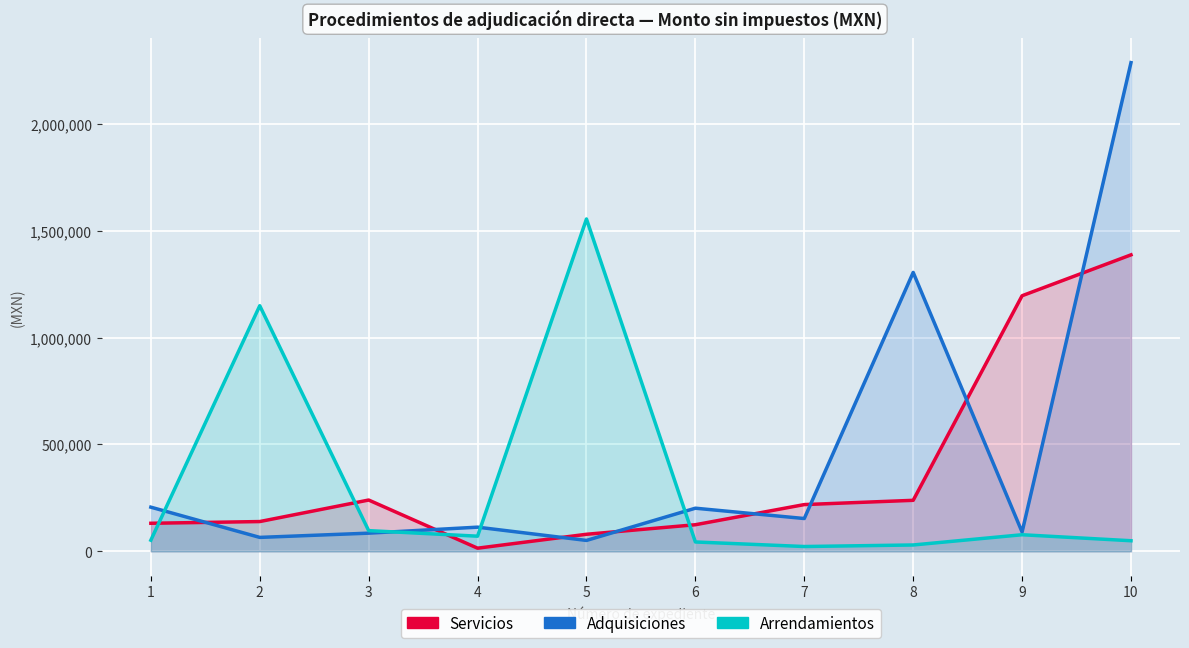

At which label is Servicios closest to 701013?

3